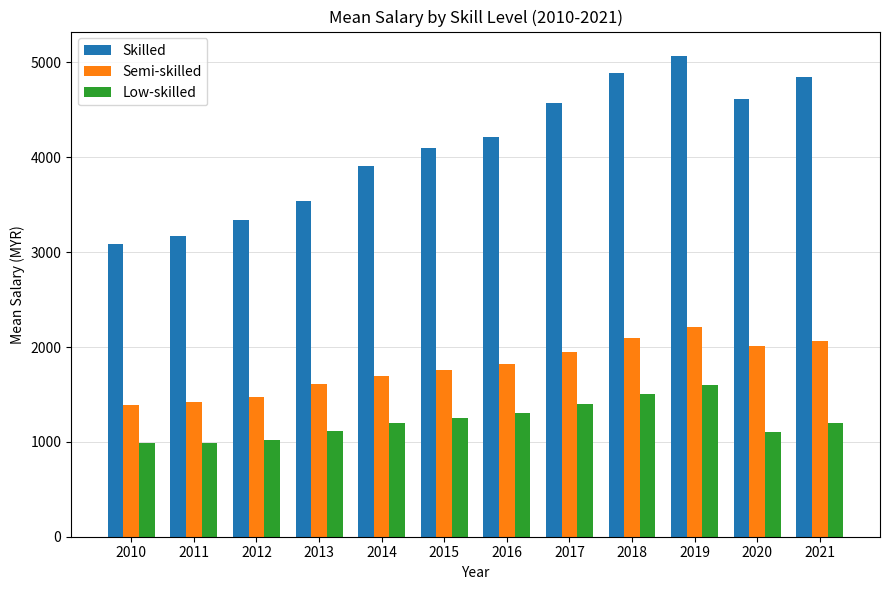

Between 2010 and 2013, which series saw the biggest shift?

Skilled